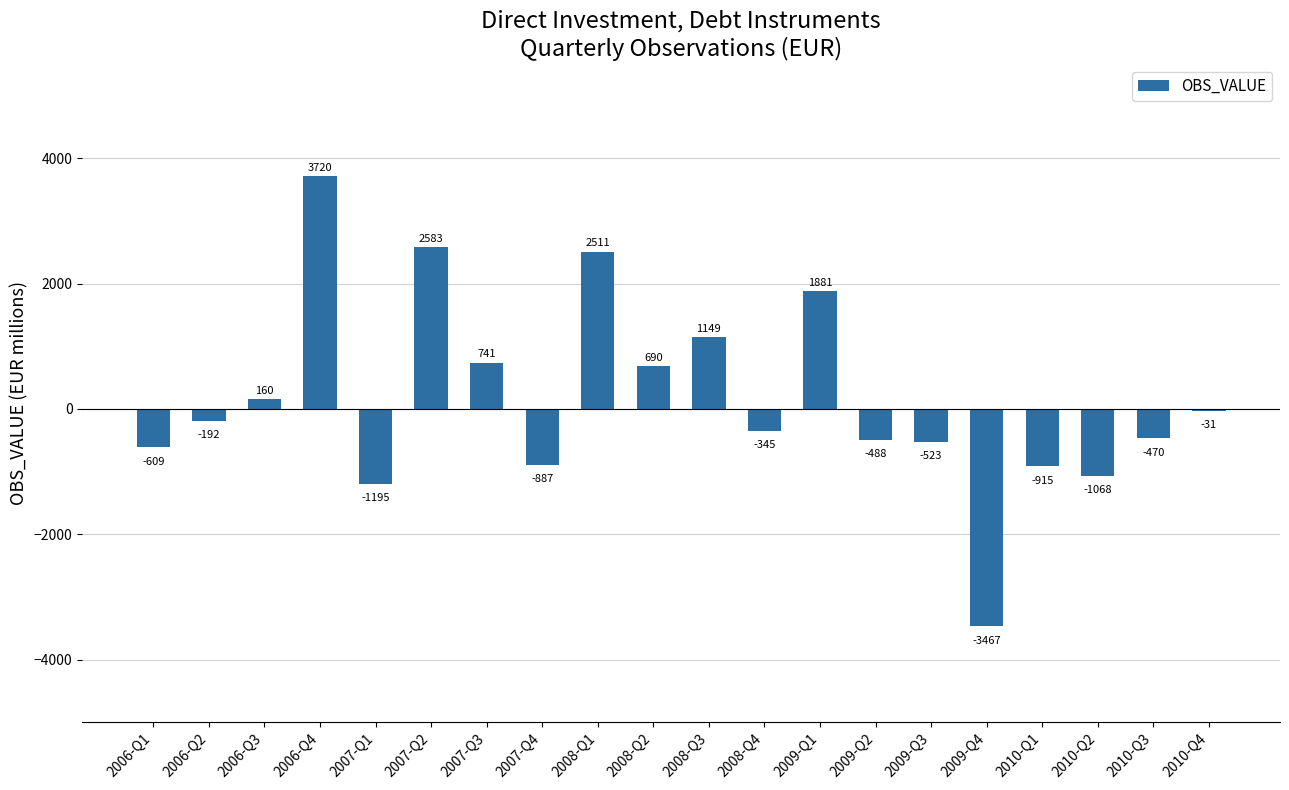

Count the number of data series in this chart.

1